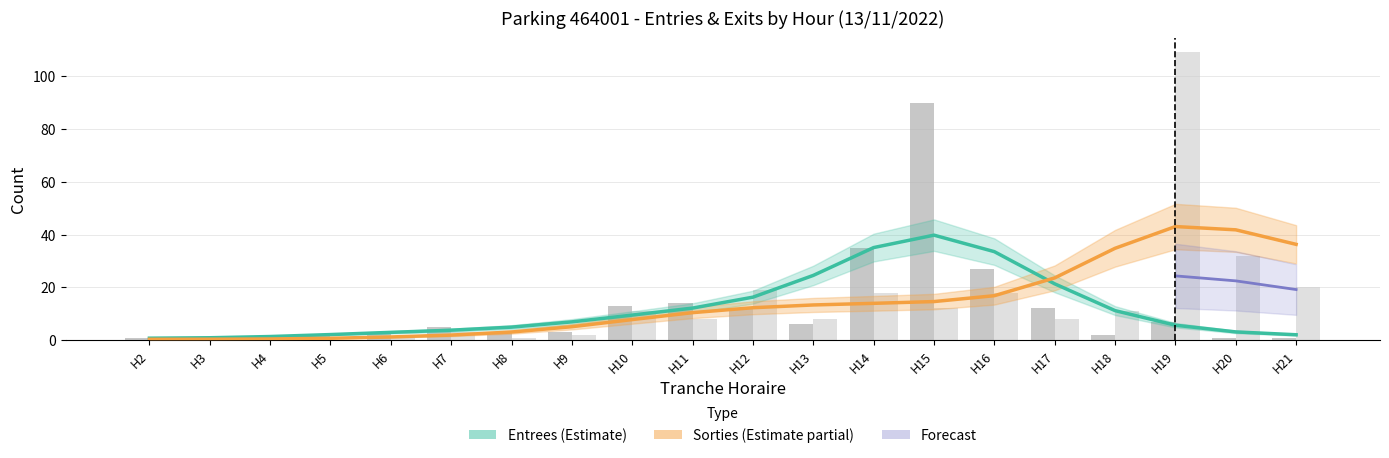

What is the difference between the highest and lowest values at H5?

2